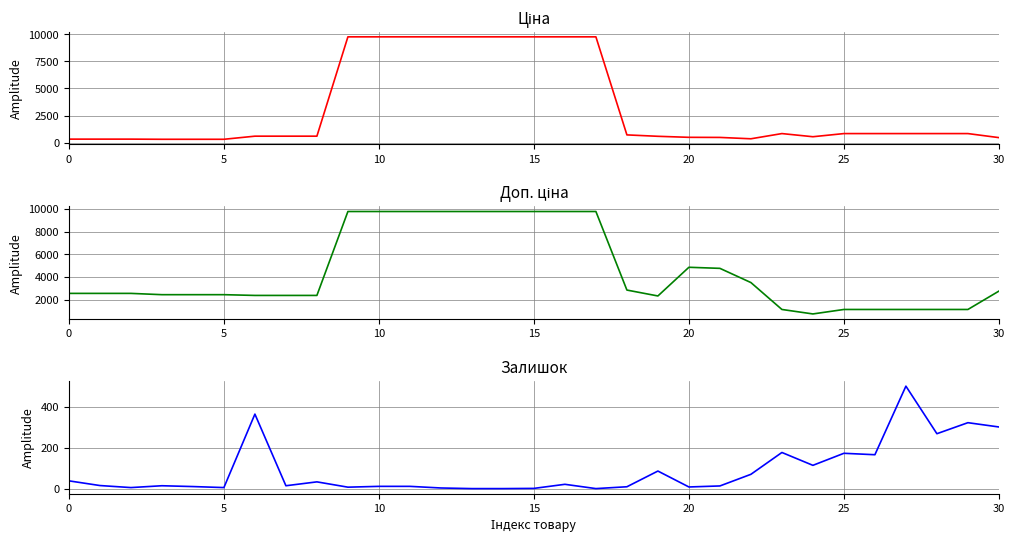

True or false: Залишок and Доп. ціна cross at least once.

False